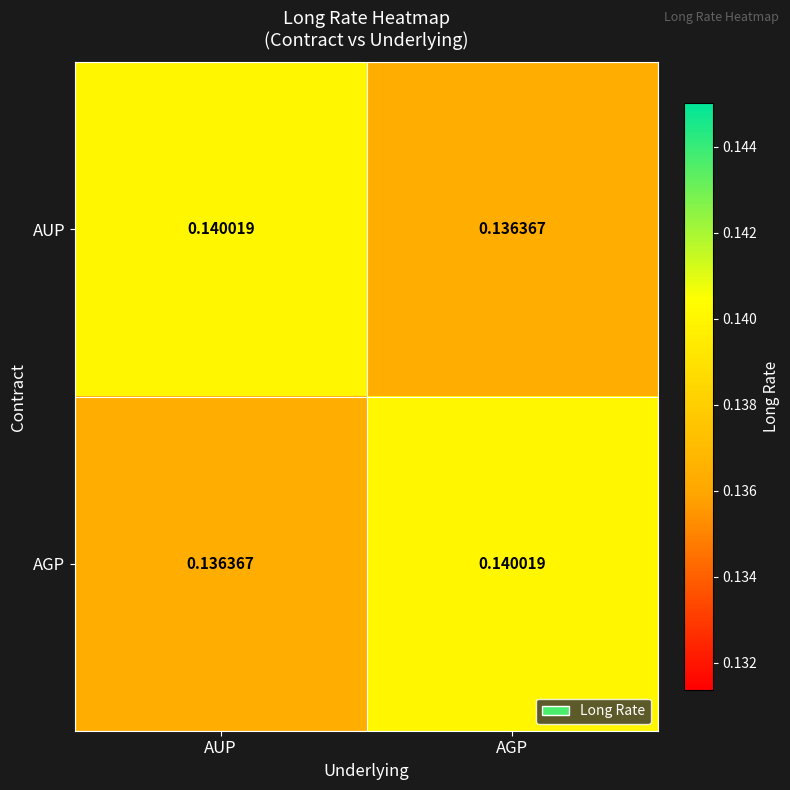

Which category has the highest value in the AGP series?

AGP